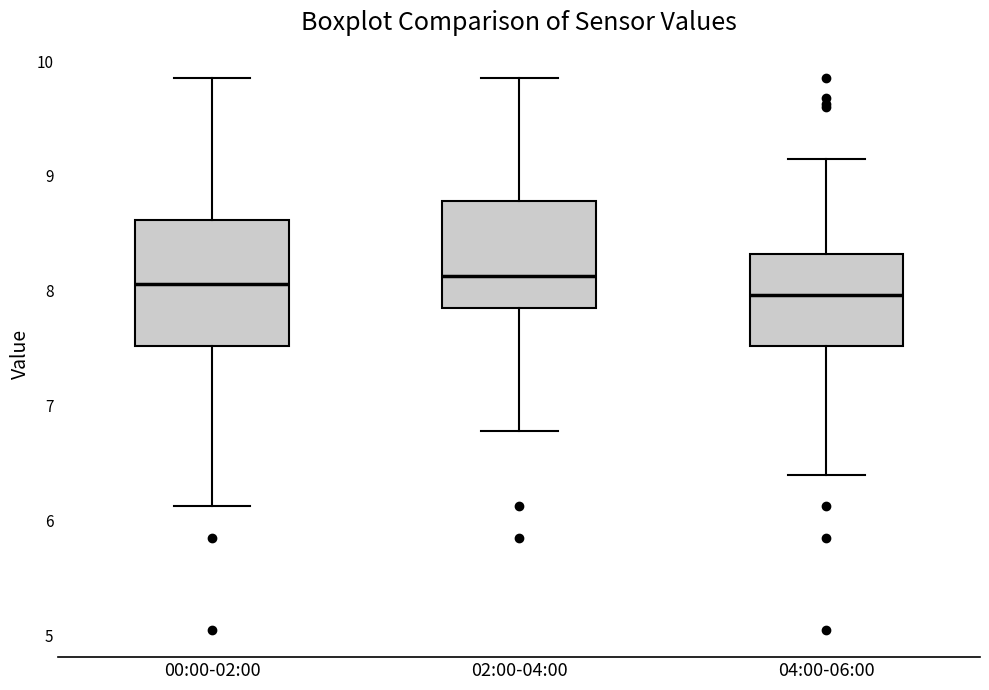

Where does the lower whisker of the box for 02:00-04:00 end on the y-axis? The values are not printed on the chart, so give them approximately, as read against the axis.

6.8